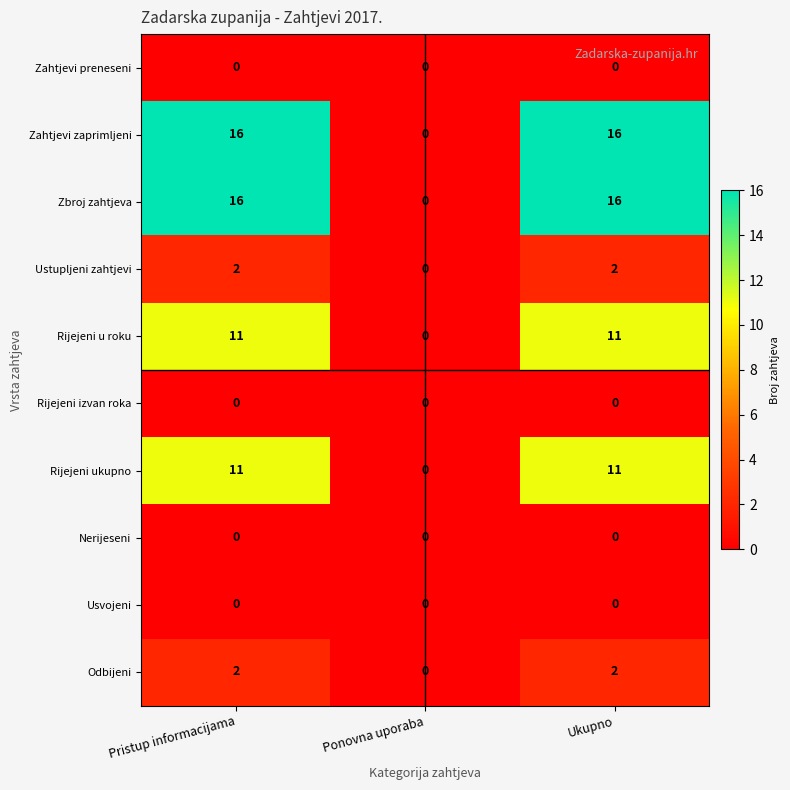

How many Rijejeni u roku values are between 0 and 11?

3